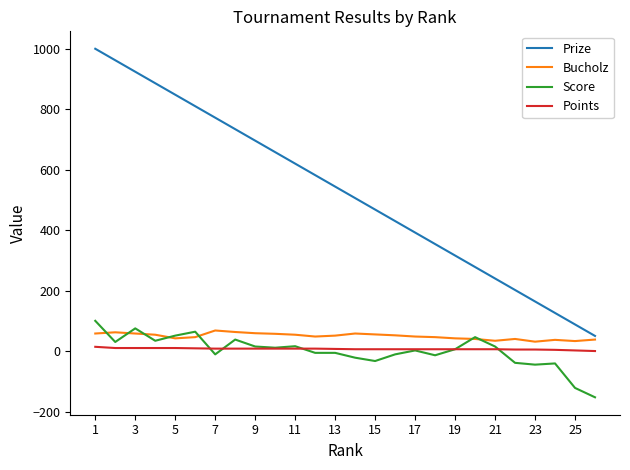

True or false: Score has more than 1 interior local peaks.

True